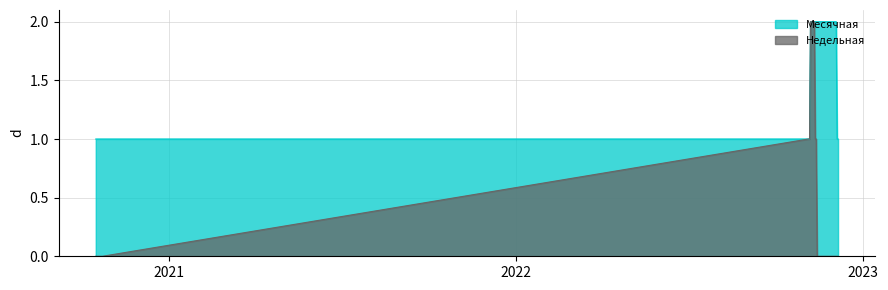

What is the difference between the maximum and minimum values in the Месячная series?

1